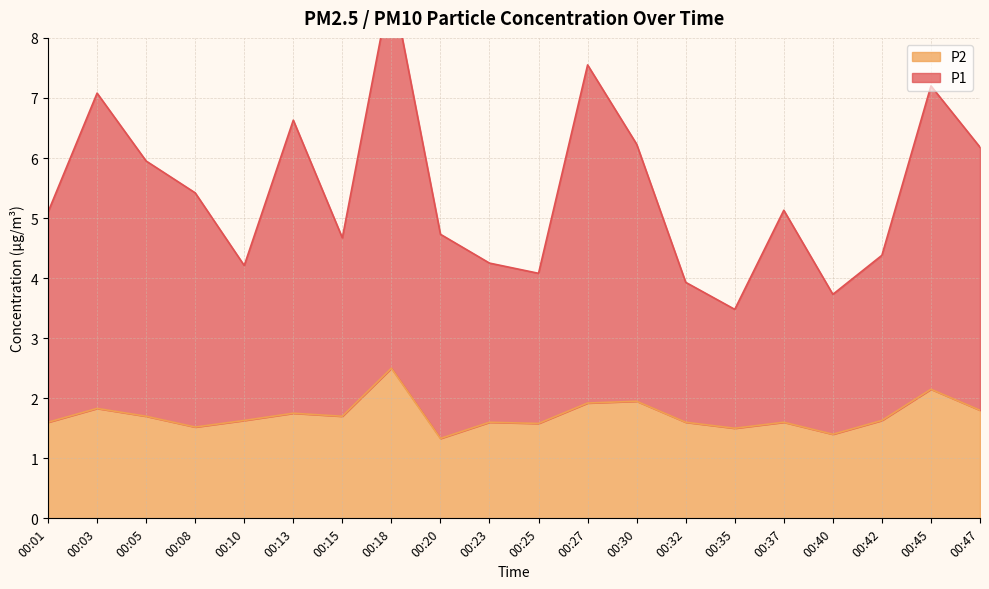

True or false: P2 has more than 2 points higher than both neighbors.

True